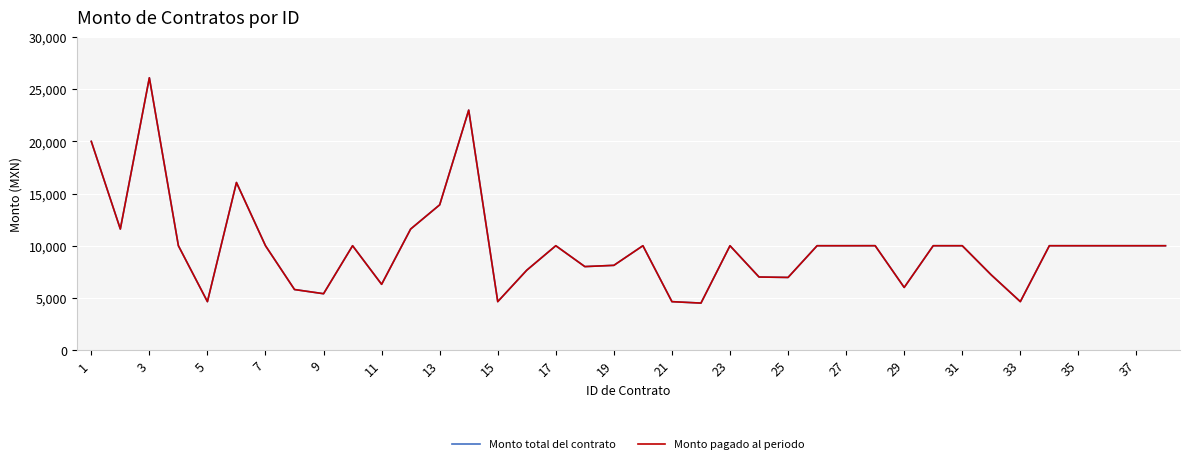

Which series has the largest range (max minus min)?

Monto total del contrato